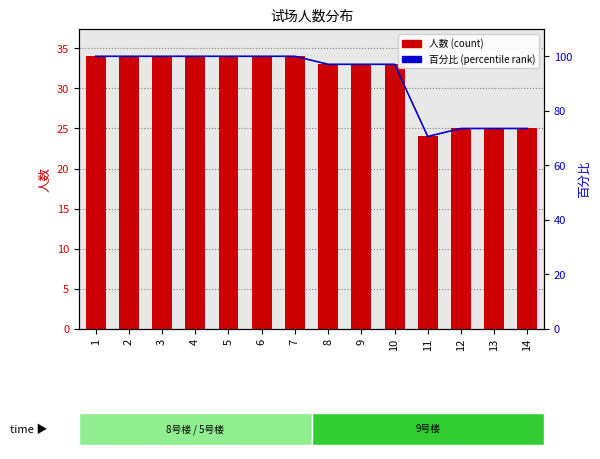

Is the value of 人数 at 8 greater than the value of 百分比 at 13?

No